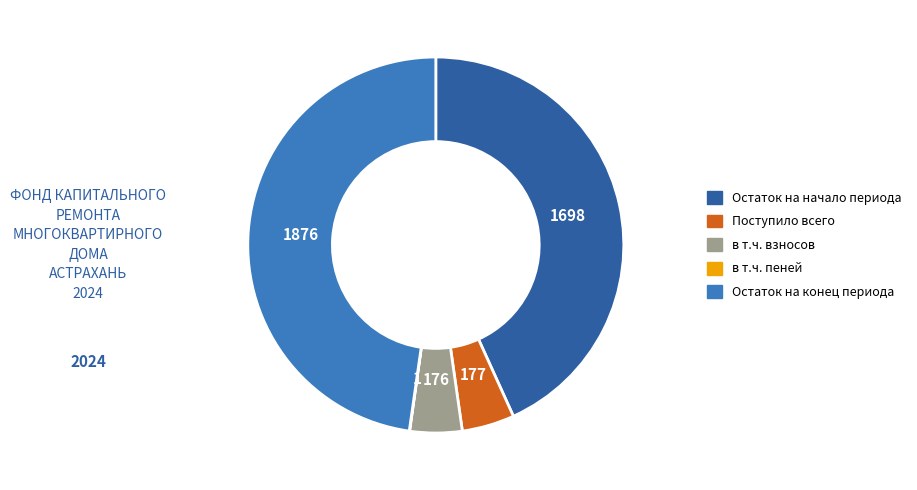

Combined, do Поступило всего and Остаток на начало периода account for over 50%?

No